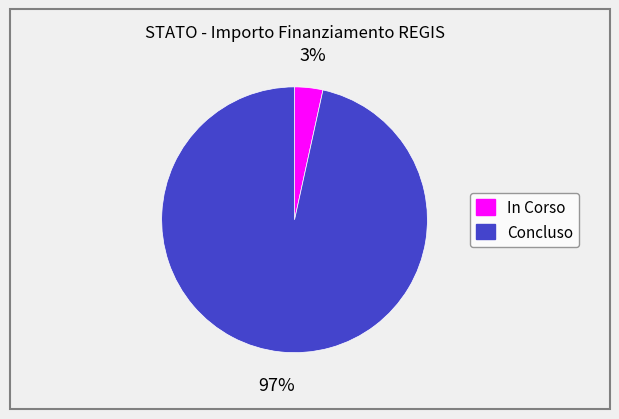

To the nearest percent, what is the average slice percentage?

50%